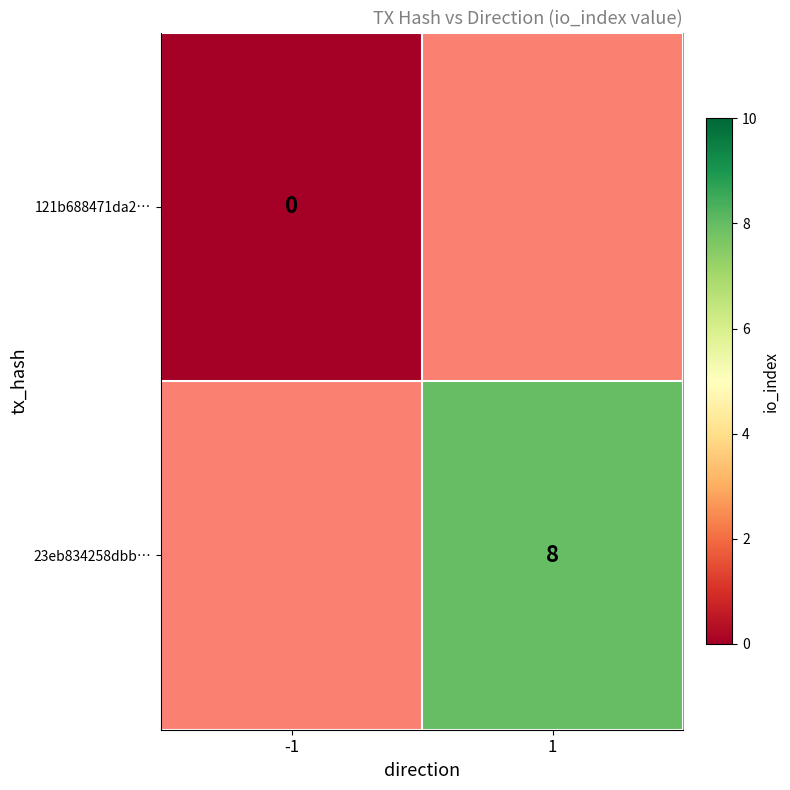

The value of 23eb834258dbb… at 1 is 8. True or false?

True